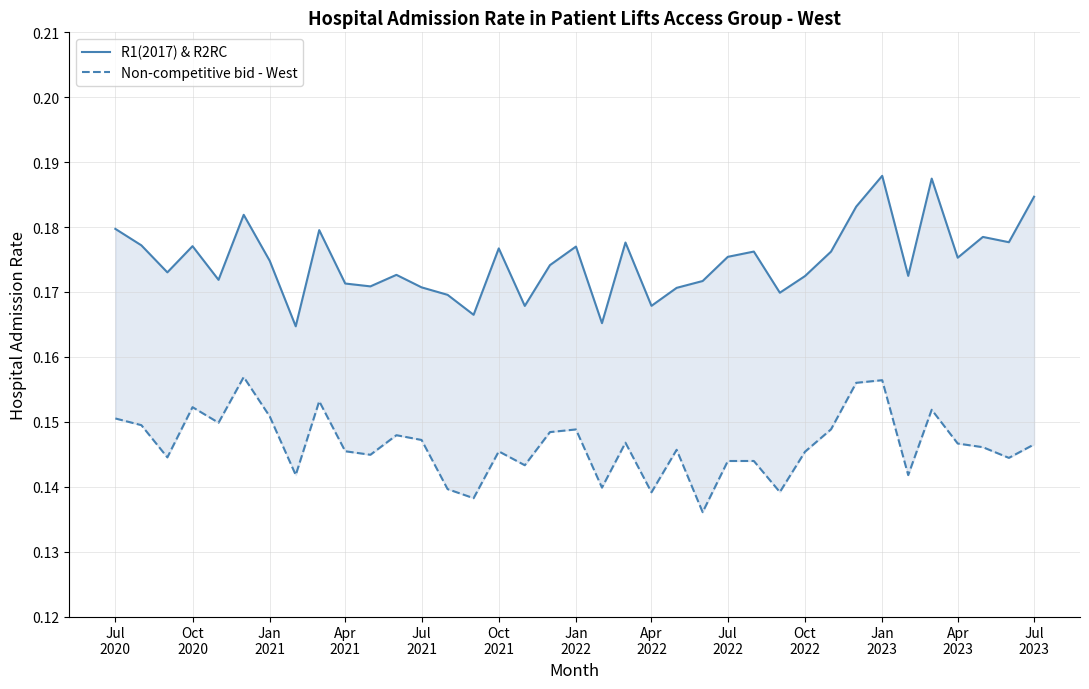

What is the sum of all Non-competitive bid - West values?

5.4